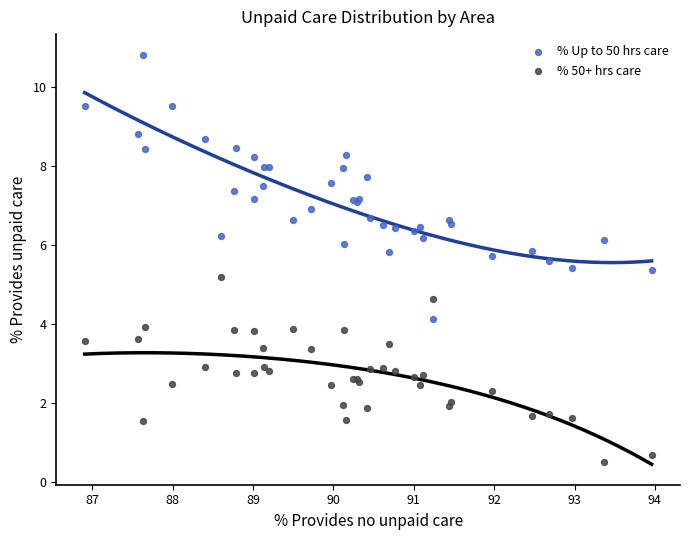

Which series reaches the maximum Y coordinate?

% Up to 50 hrs care